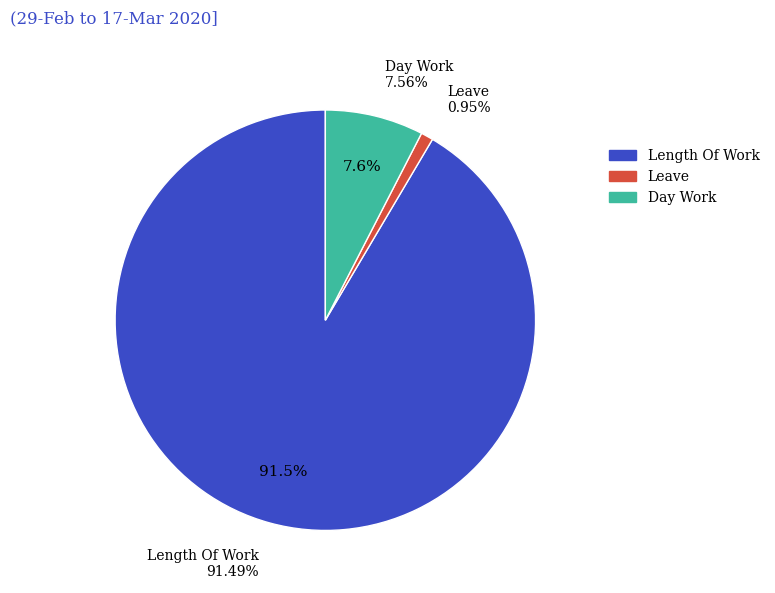

How much of the chart is everything except Legal Holiday?

100.0%